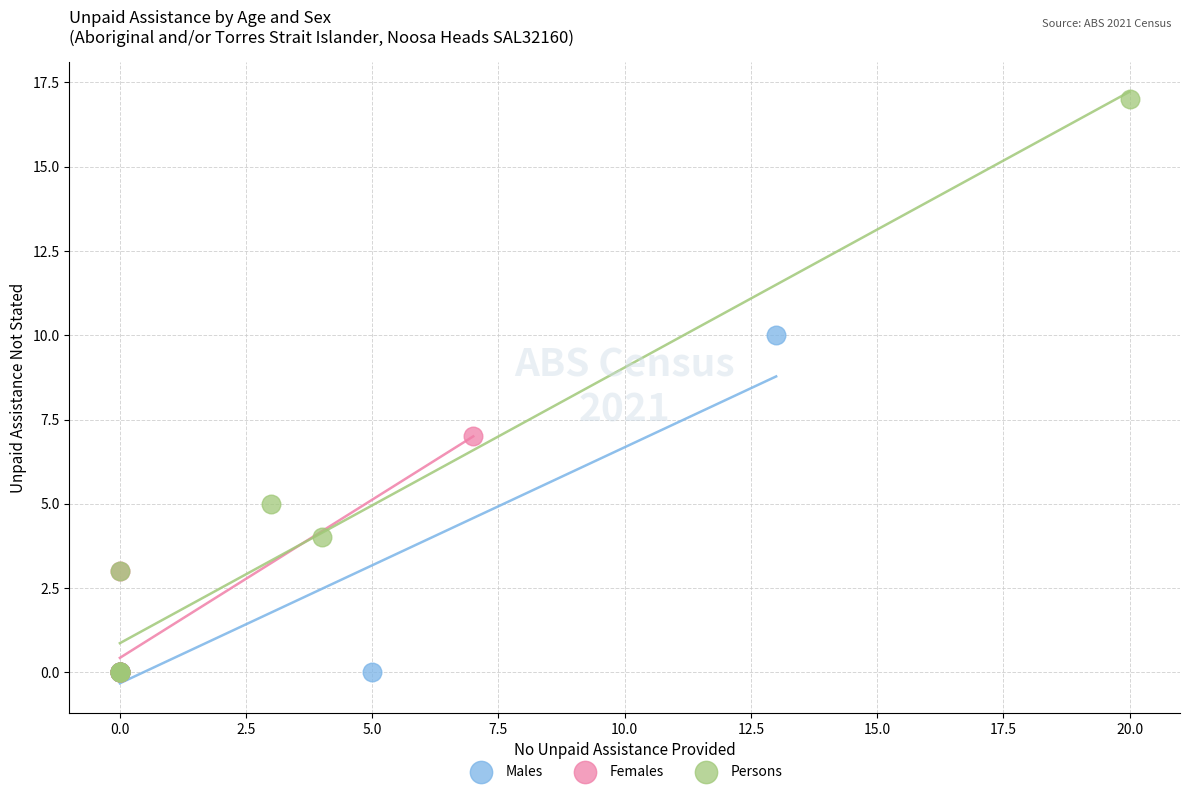

Which series contains the highest Y value?

Persons